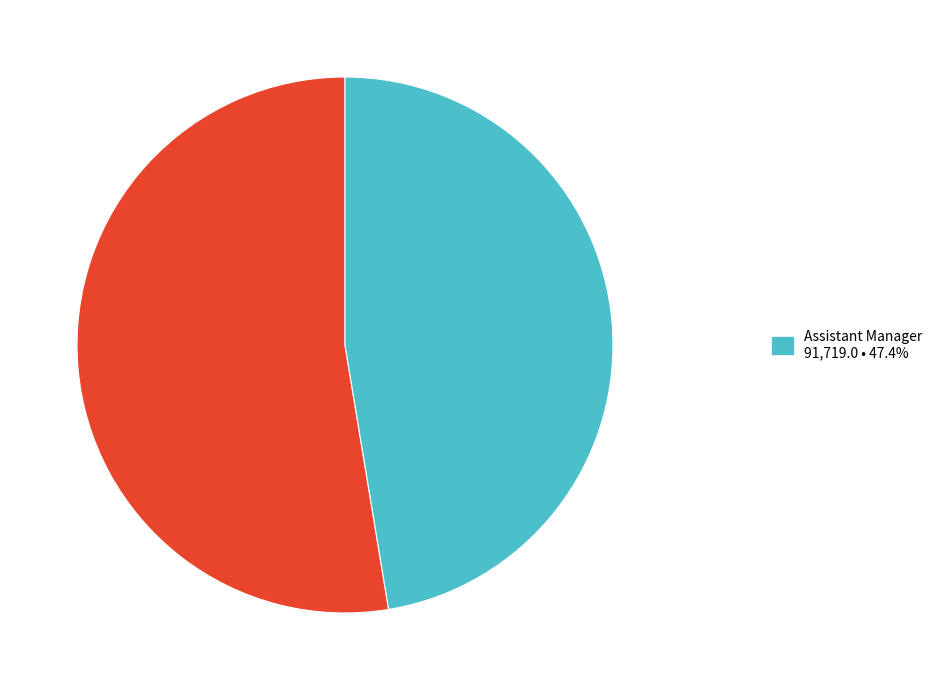

Is there any slice that represents more than half of the pie?

Yes